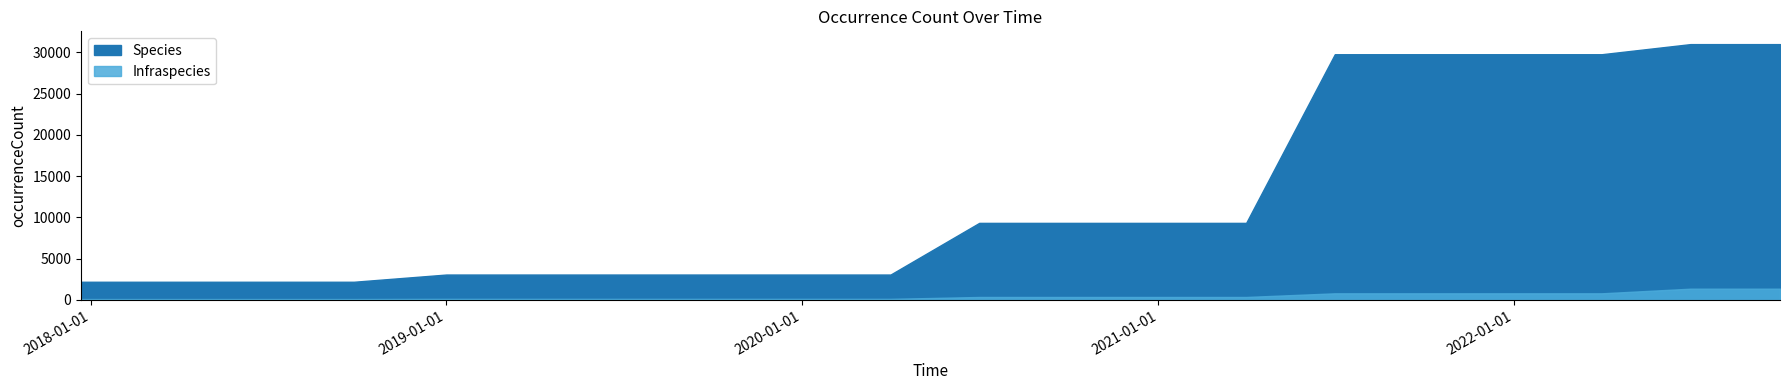

Which series has the widest spread of values?

Species